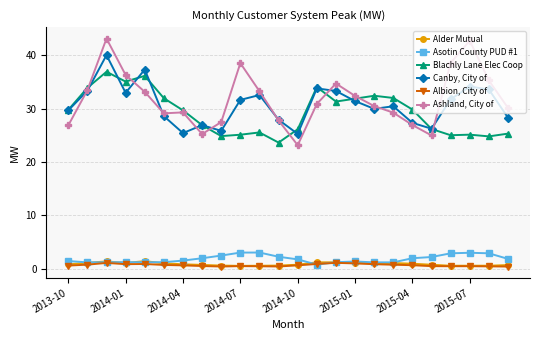

What is the value of the Canby, City of point at the 14th from the left?

33.8